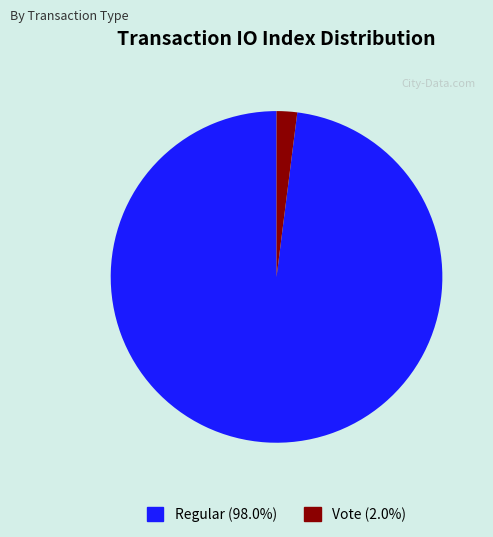

Rank the categories by value from lowest to highest.

Vote, Regular